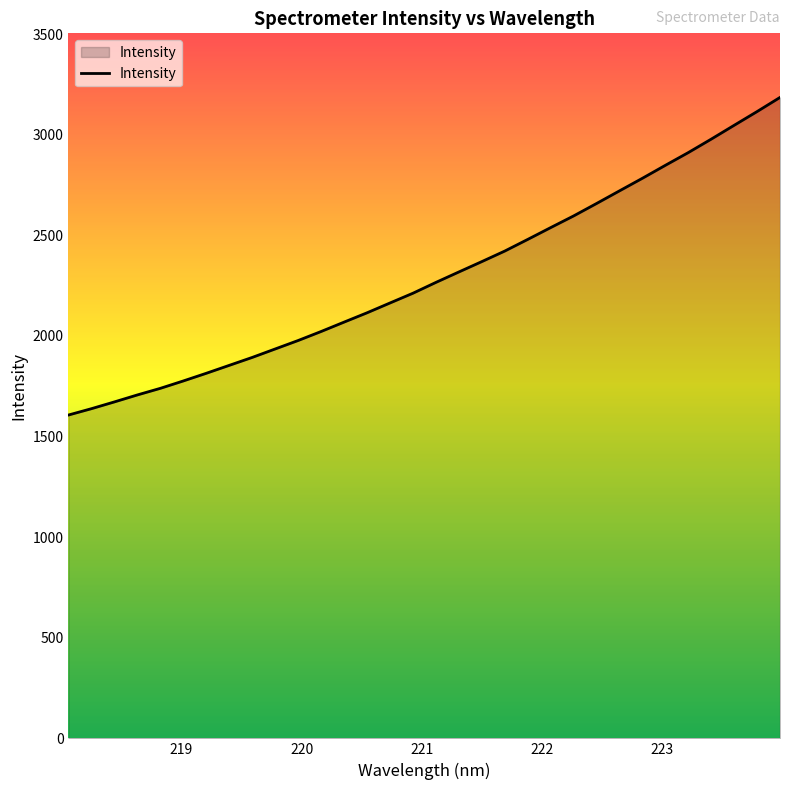

What is the difference between the maximum and minimum values?

1578.2